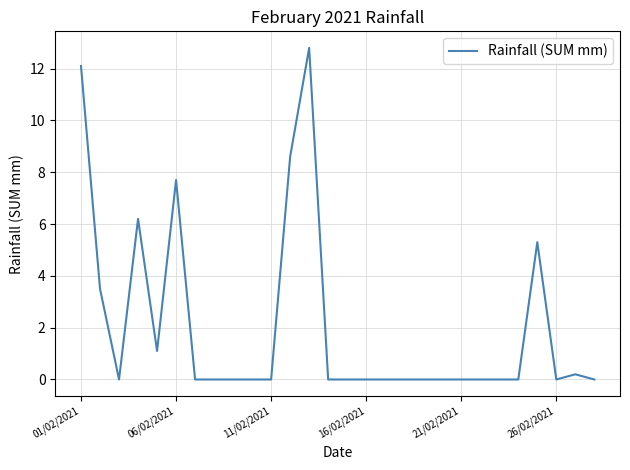

What is the difference between the maximum and minimum values?

12.8